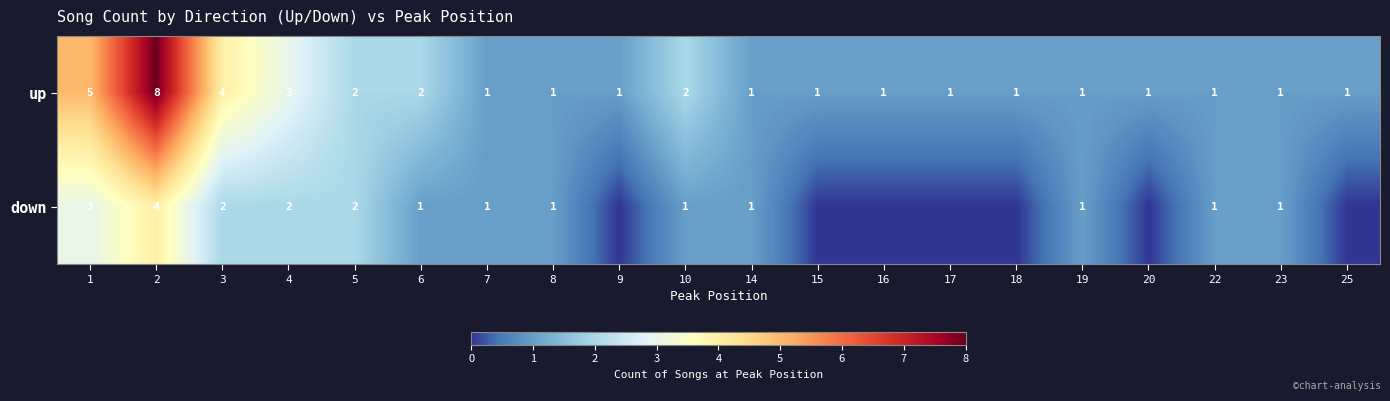

Which series changed the most between 3 and 5?

up